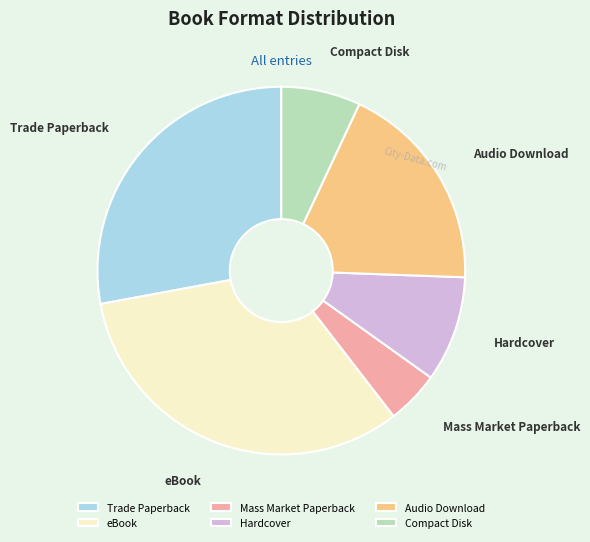

Does Audio Download represent more than half of the total?

No